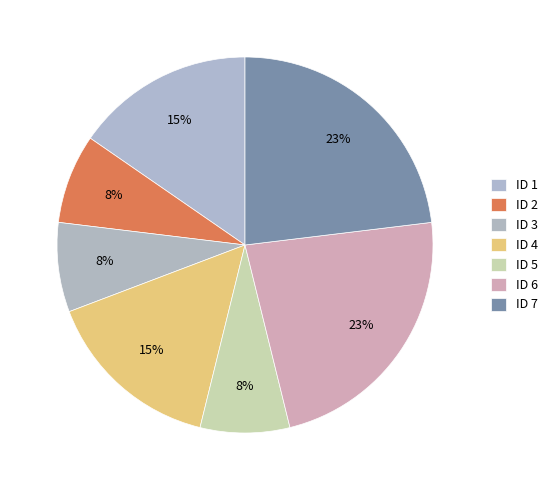

To the nearest percent, what is the average slice percentage?

14%